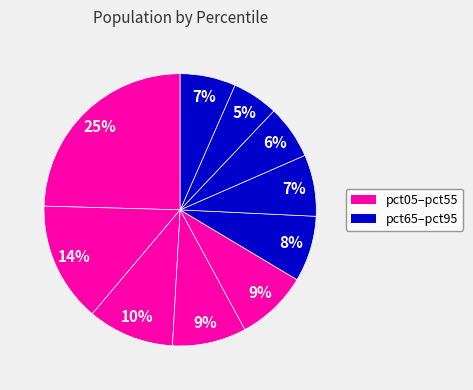

Which slice is the largest?

pct05